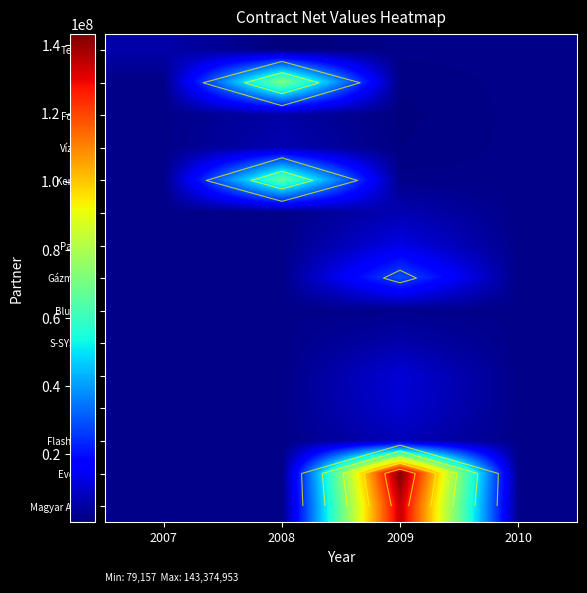

List the labels in order of Magyar Aszfalt value, largest first.

2009, 2007, 2008, 2010